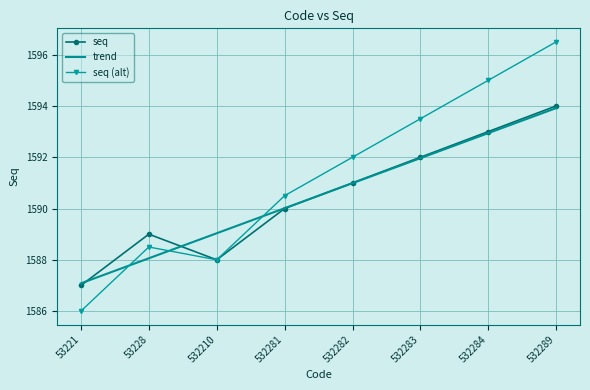

Which label corresponds to the largest value in the chart?

532289